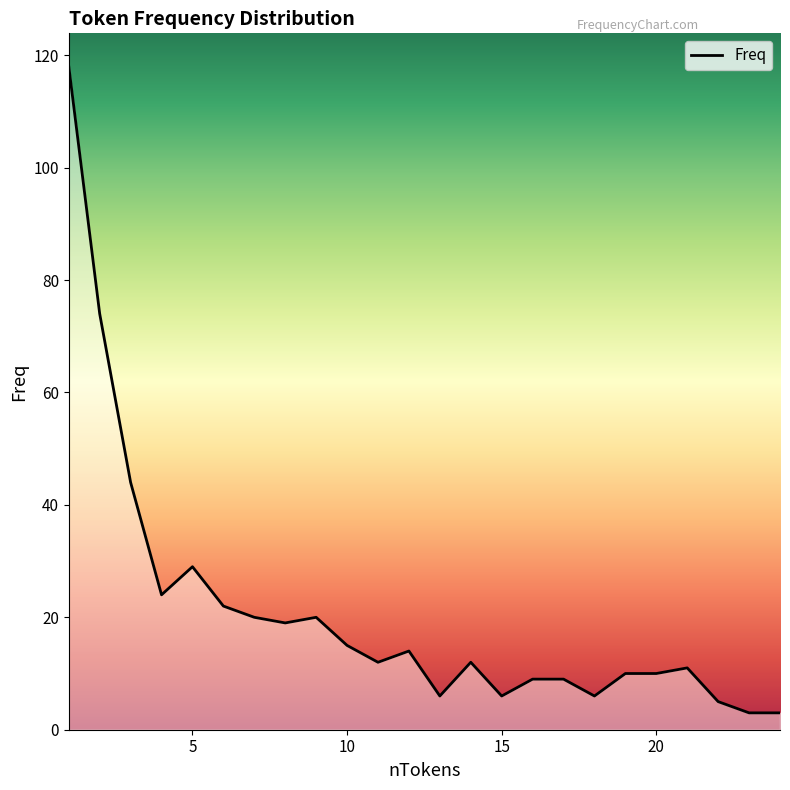

What is the average value?

21